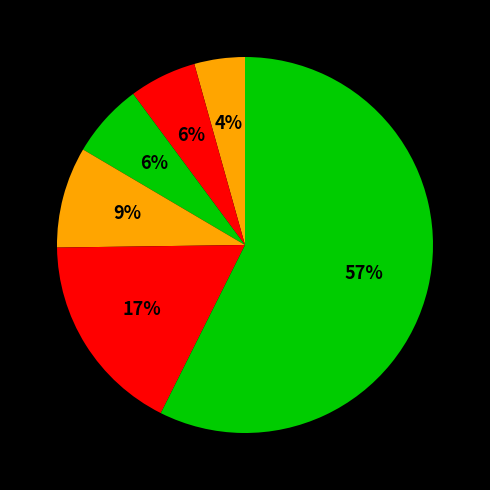

How many segments does this pie chart have?

6